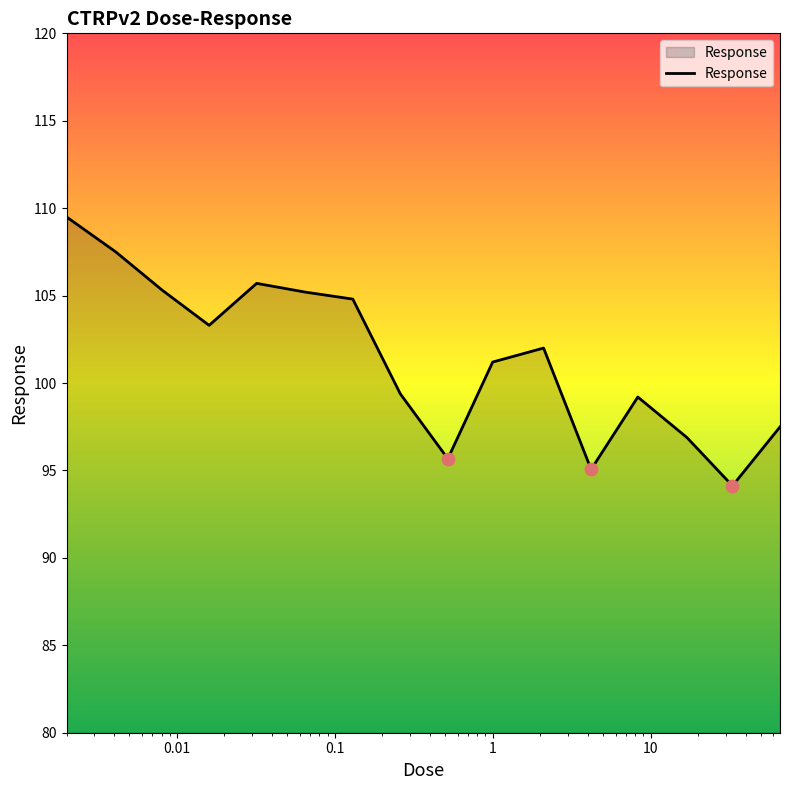

What is the difference between the maximum and minimum values?

15.4